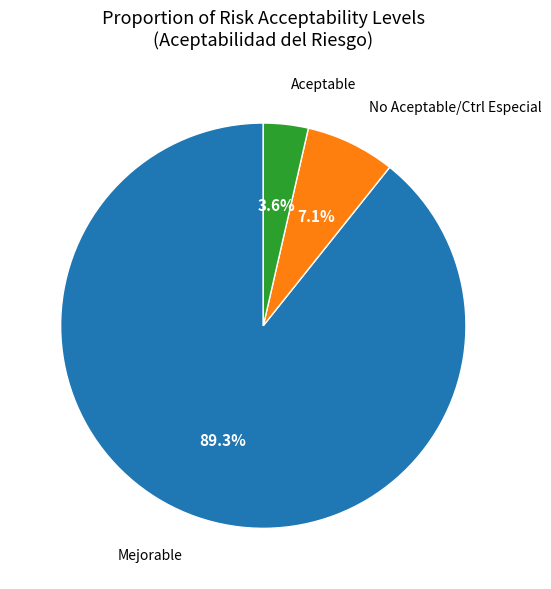

How many segments does this pie chart have?

3